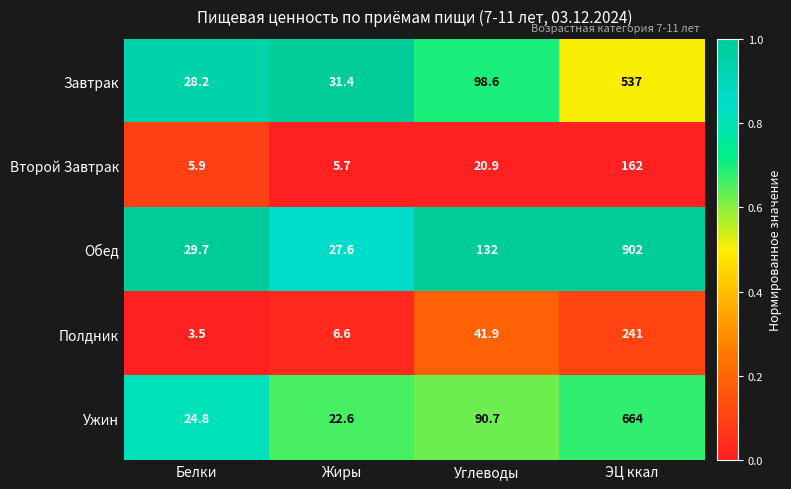

The Ужин series shows 90.7 at Углеводы. True or false?

True